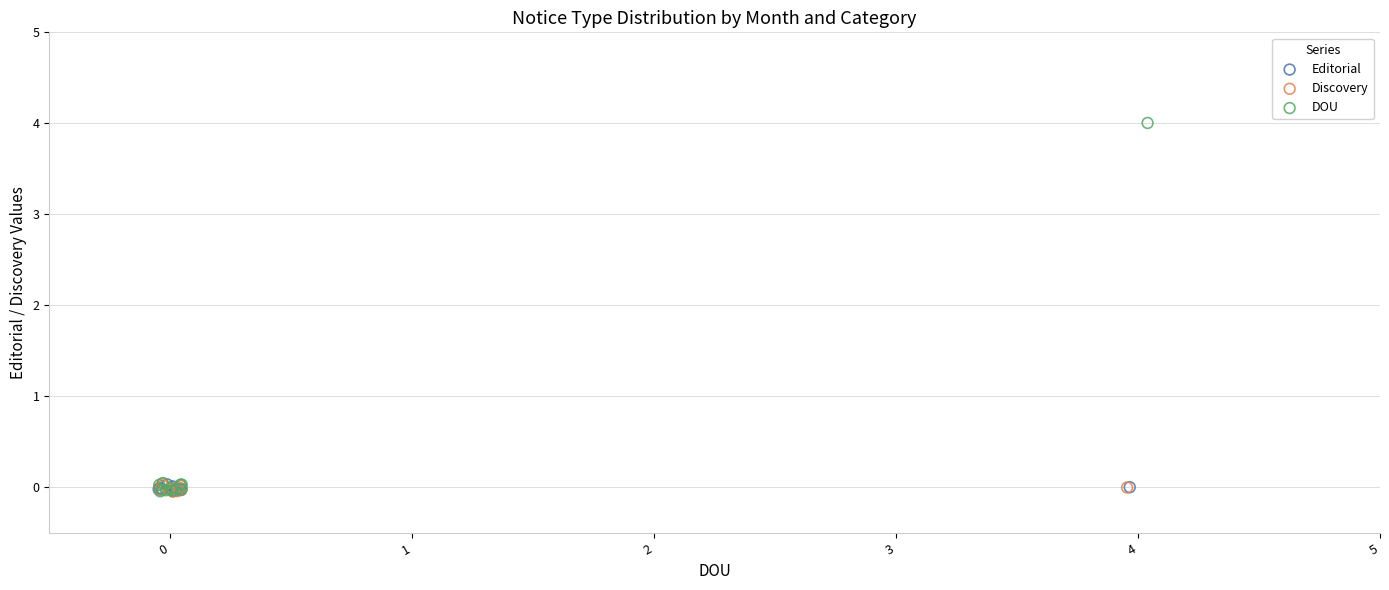

Which series reaches the maximum Y coordinate?

DOU